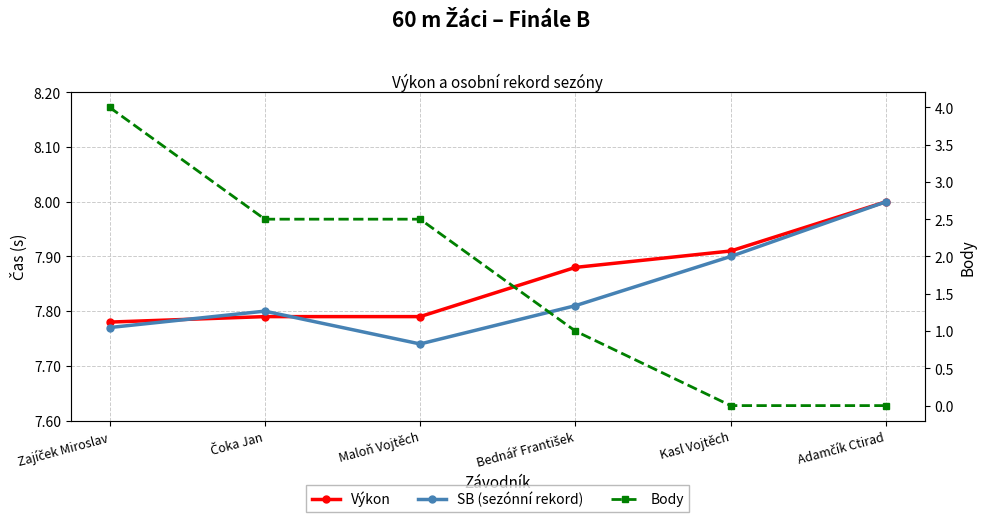

Where do SB (sezónní rekord) and Výkon first cross each other?

Zajíček Miroslav and Čoka Jan